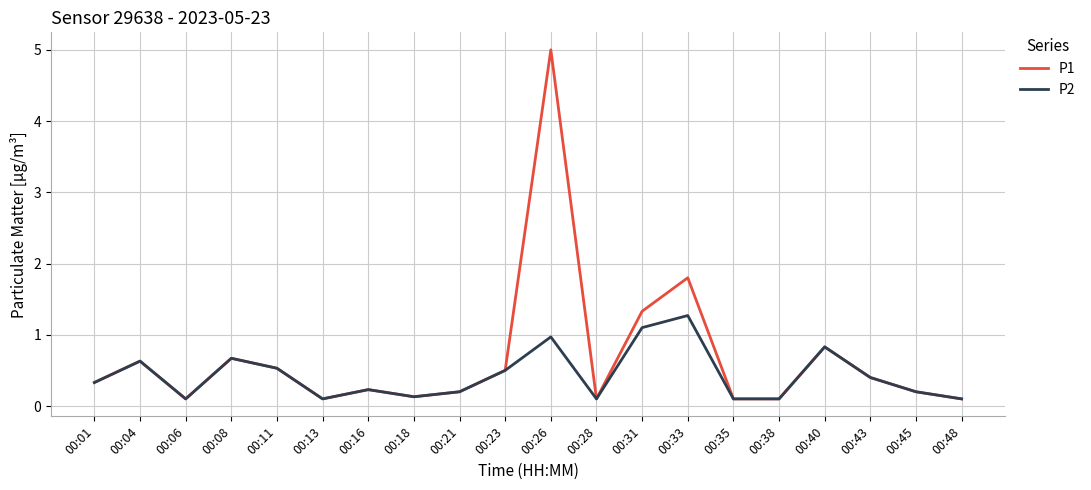

What is the highest value of the P1 series?

5.0